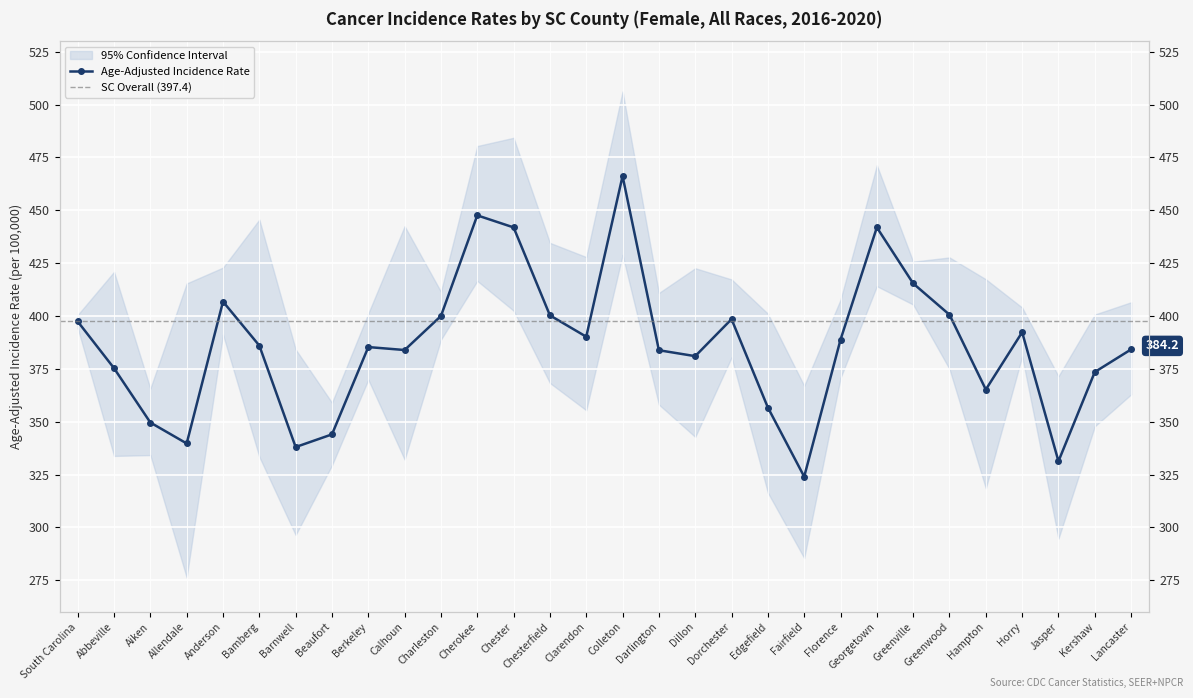

What is the value of the 5th point from the left?

406.8